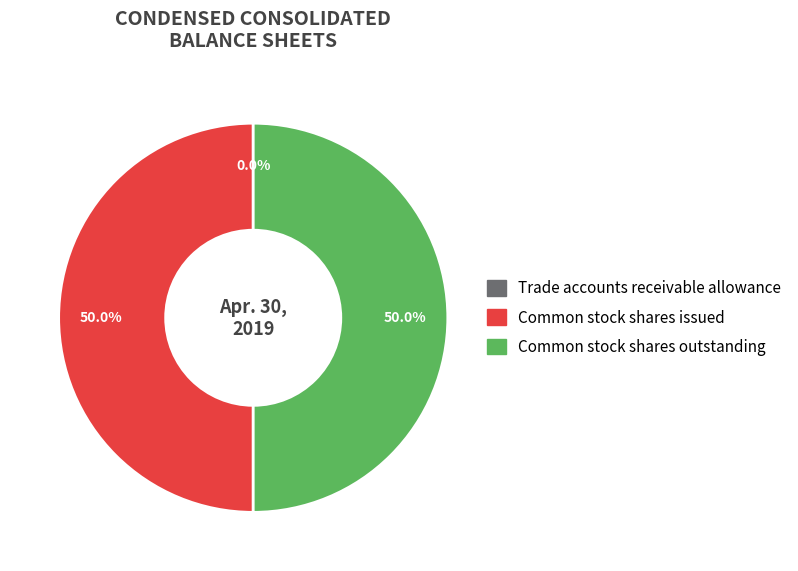

Do Common stock shares issued and Common stock shares outstanding together represent more than half of the pie?

Yes